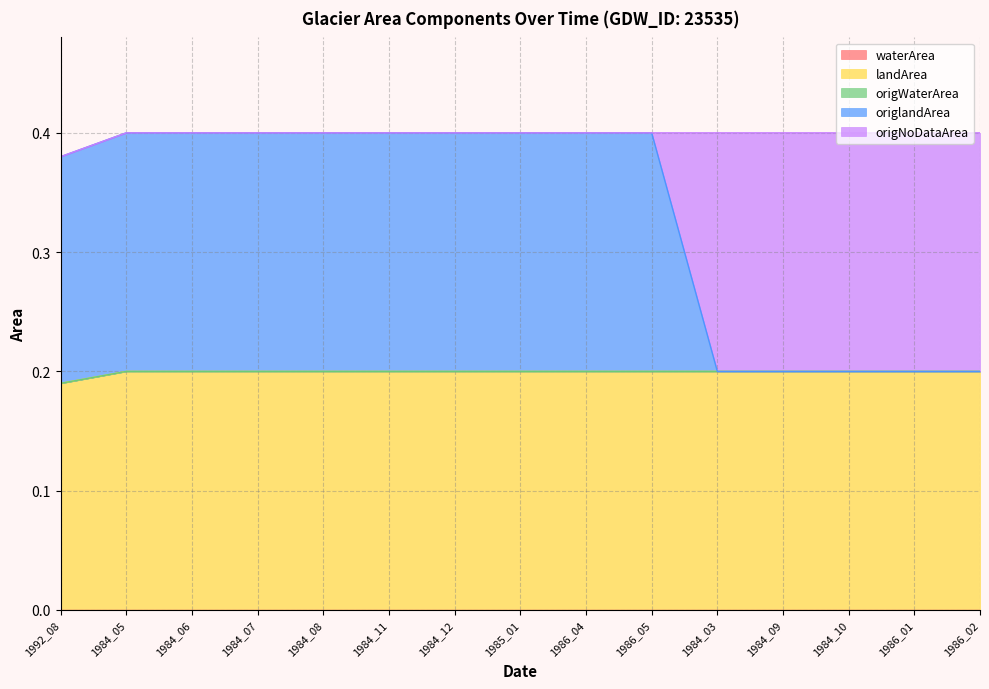

List the labels in order of waterArea value, largest first.

1992_08, 1984_05, 1984_06, 1984_07, 1984_08, 1984_11, 1984_12, 1985_01, 1986_04, 1986_05, 1984_03, 1984_09, 1984_10, 1986_01, 1986_02